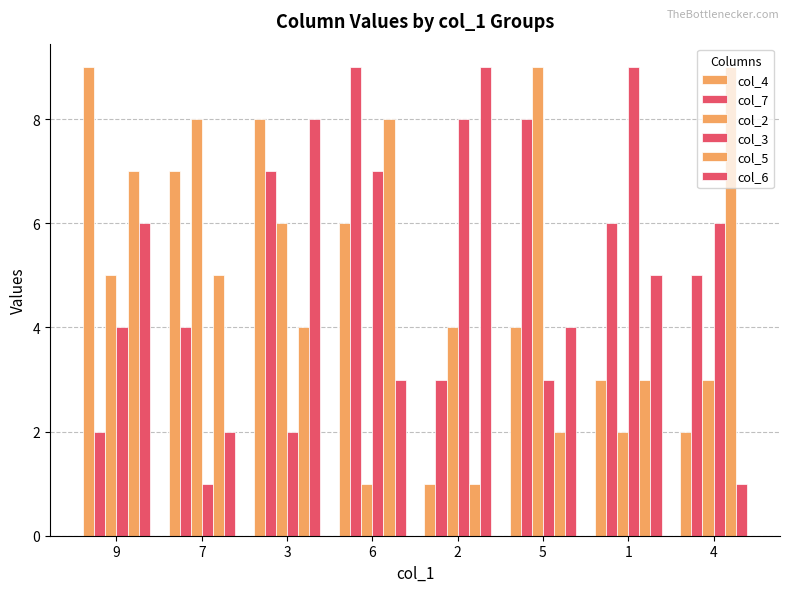

What is the value of the col_6 bar at the 6th from the left?

4